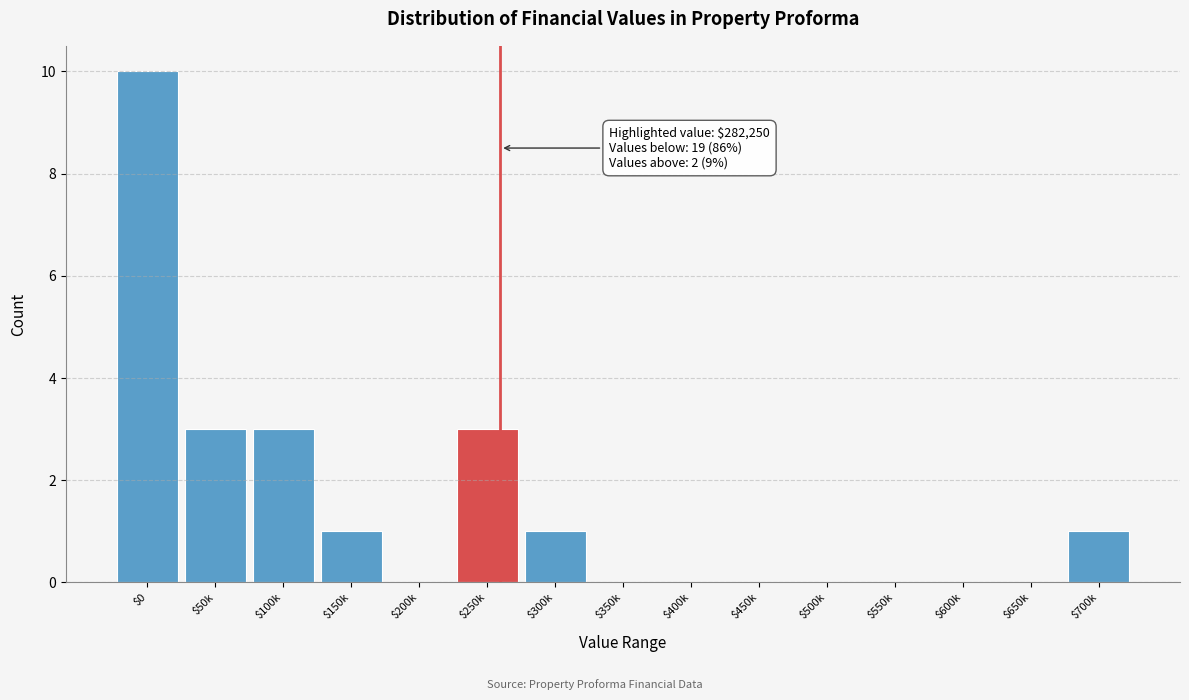

What is the greatest value displayed?

10